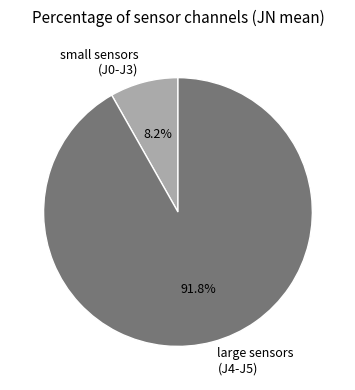

What is the smallest slice in the pie chart?

small sensors (J0-J3)